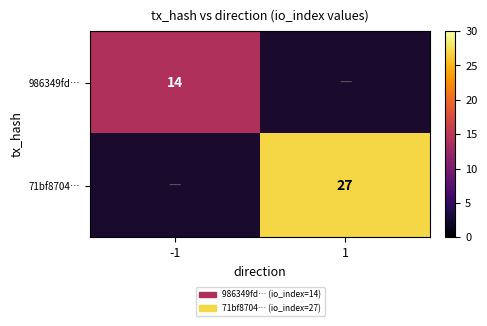

True or false: 71bf8704… has a value of 6.5 at 1.

False